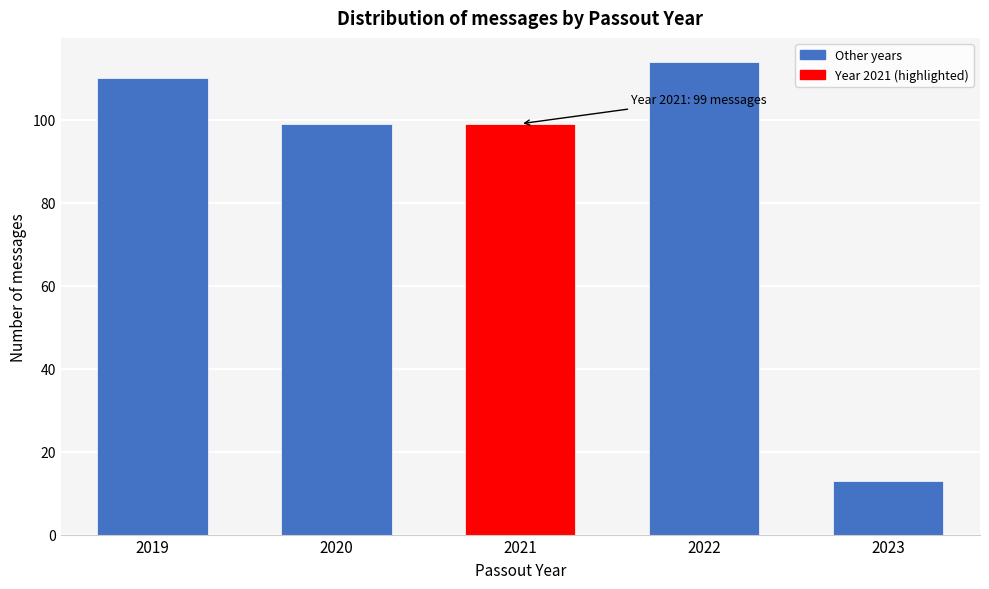

Reading right to left, list all the values displayed in this chart.

2023=13	2022=114	2021=99	2020=99	2019=110